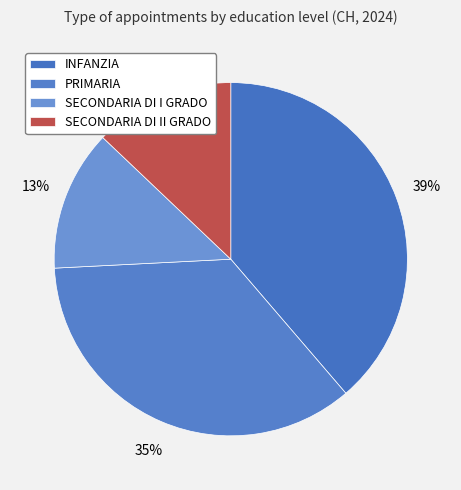

Count the number of slices in the pie.

4